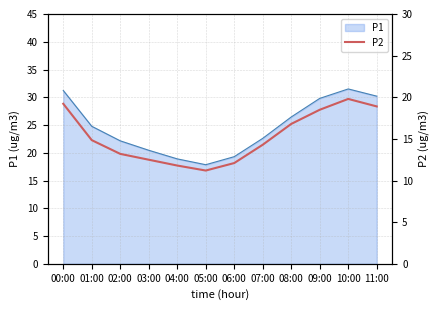

The value at 02:00 is 19.3. True or false?

False